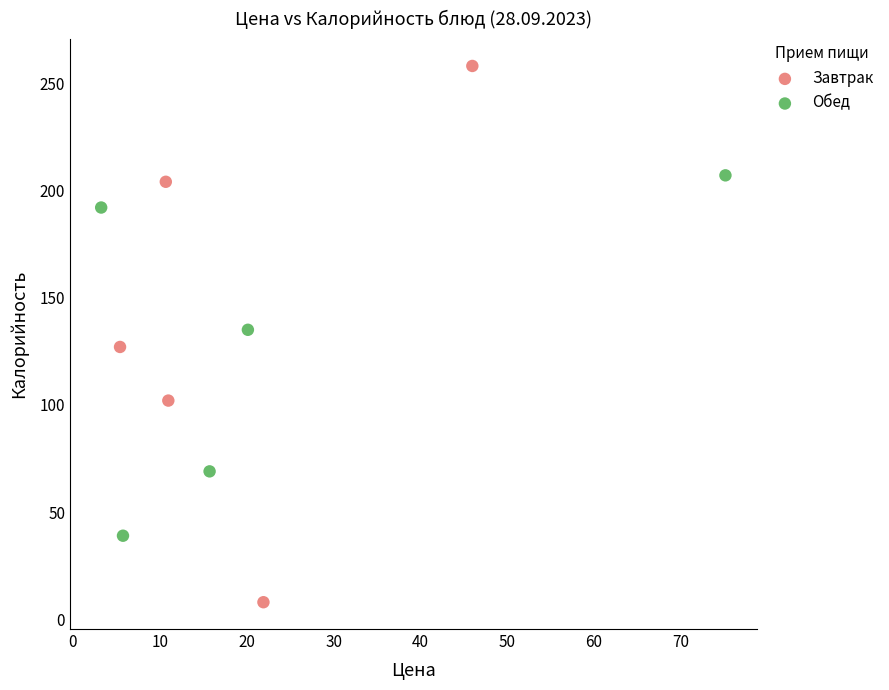

Which series contains the lowest Y value?

Завтрак